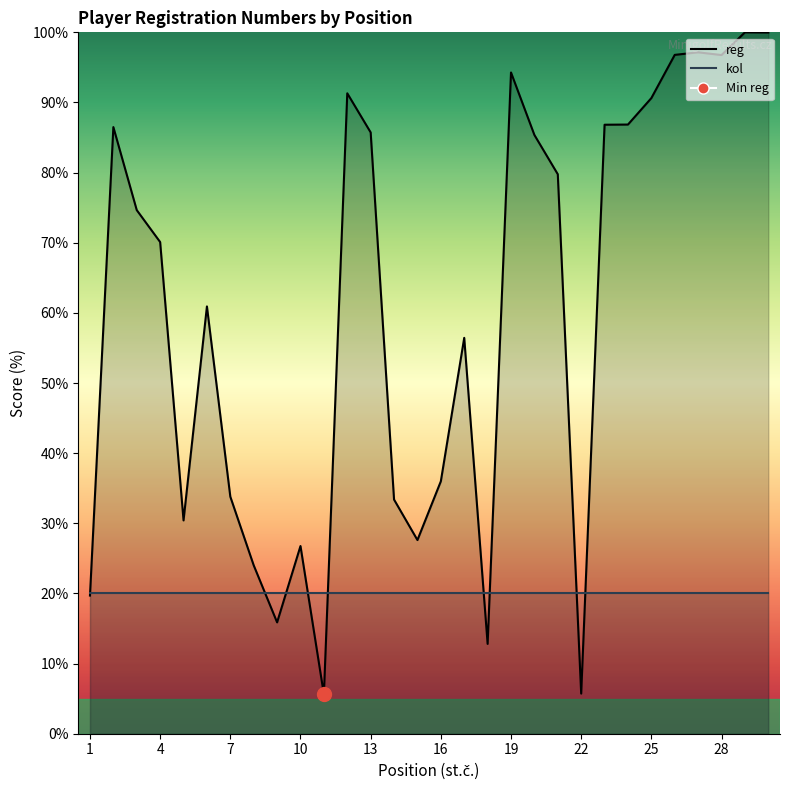

What is the value of the 16th point from the left?

36.0